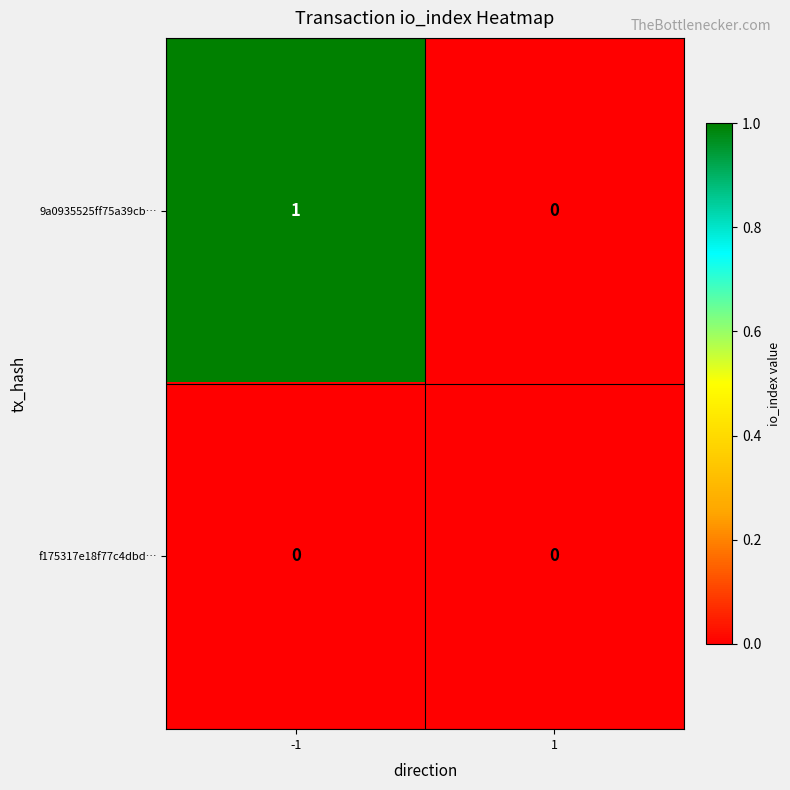

Reading left to right, extract all data points from this chart.

9a0935525ff75a39cb…: 1	0
f175317e18f77c4dbd…: 0	0